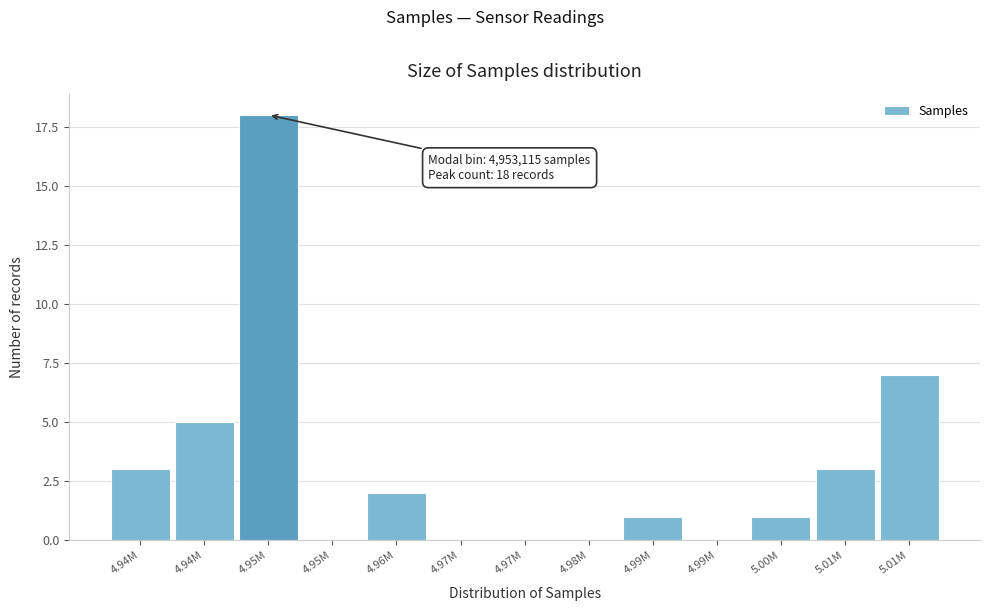

How many distinct data groups are displayed?

1